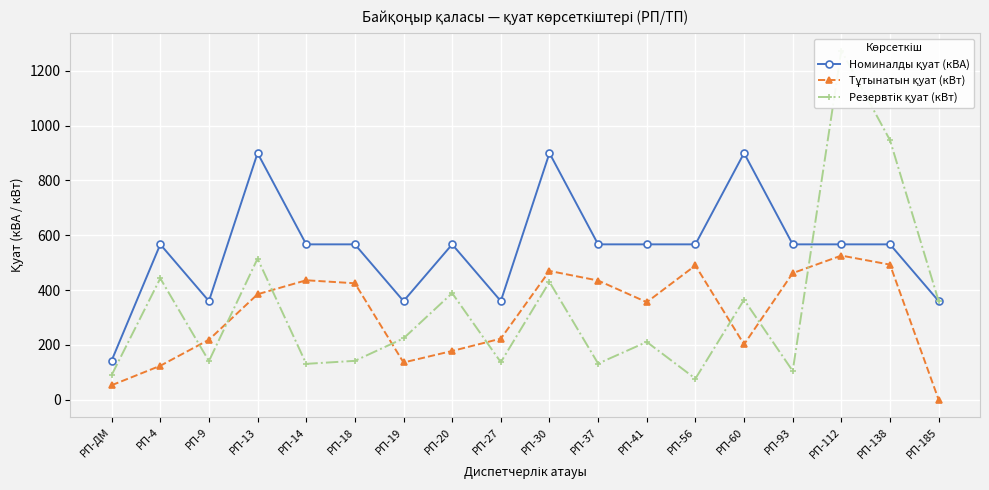

At which category is the sum across all series the highest?

РП-112